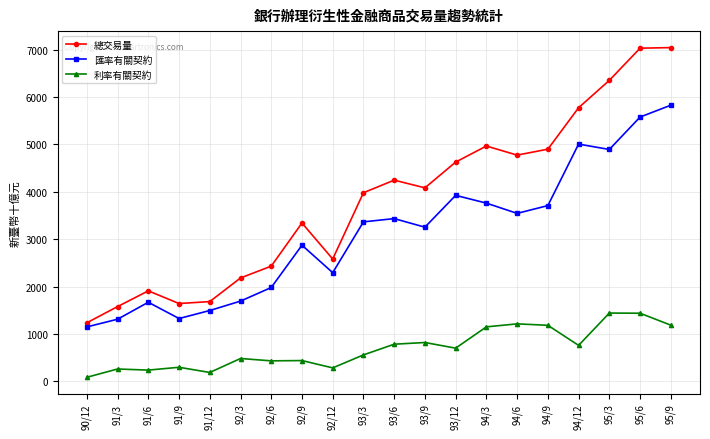

Is the value of 總交易量 at 93/3 greater than the value of 利率有關契約 at 90/12?

Yes